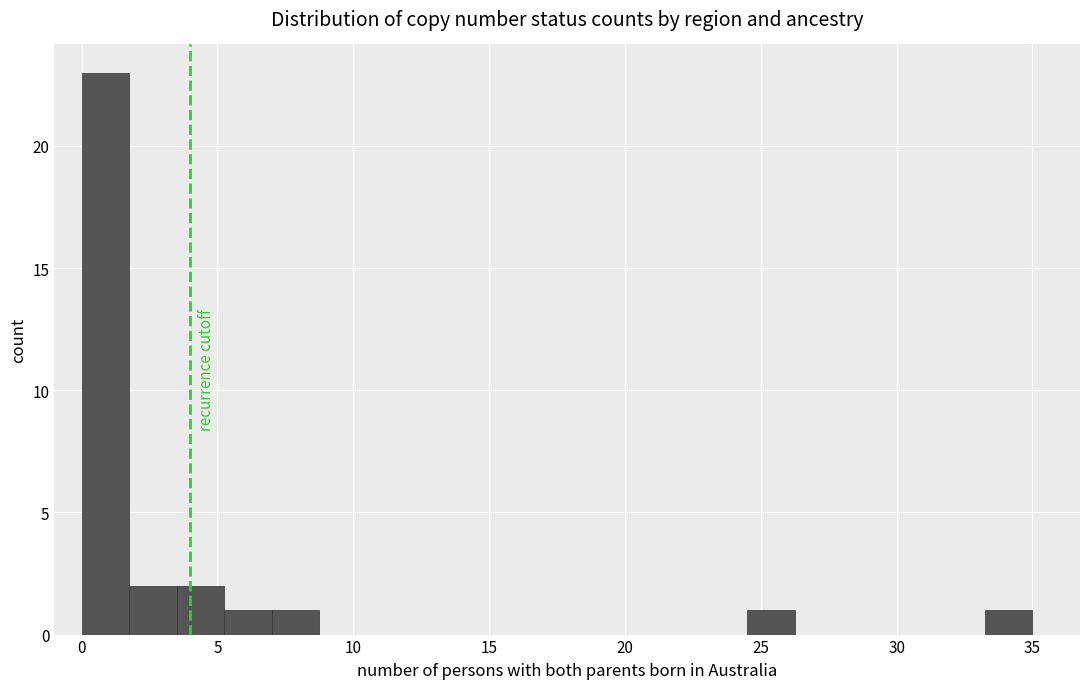

Around what value on the x-axis is the tallest bar? Give the approximate position of its centre, as read against the axis.

1.0